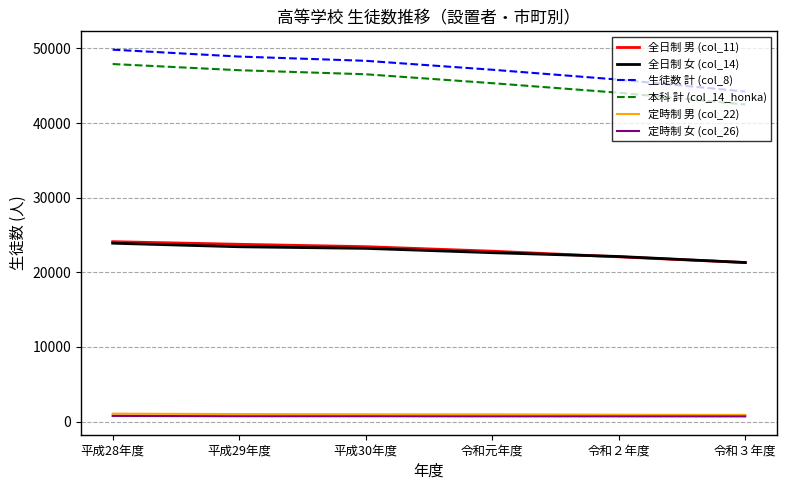

Which series has the largest range (max minus min)?

生徒数 計 (col_8)